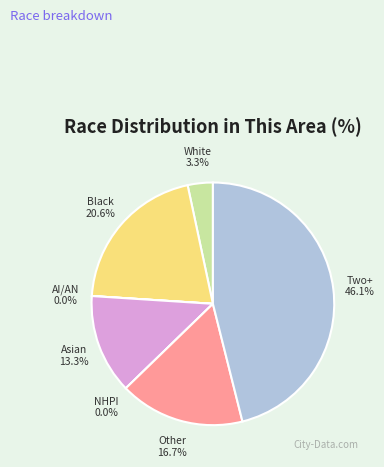

Combined, what portion of the pie is American Indian and Alaska Native and Asian alone?

13.3%